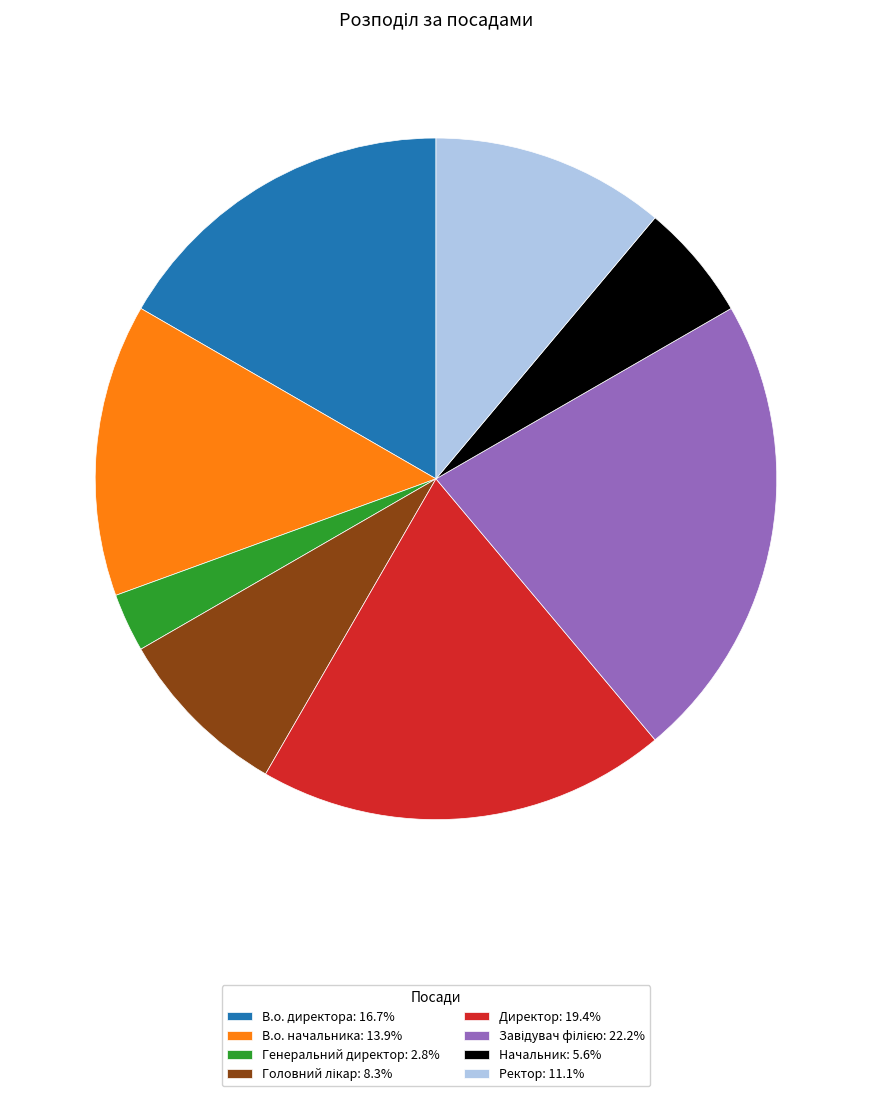

Is it true that Ректор is 11% of the pie?

True